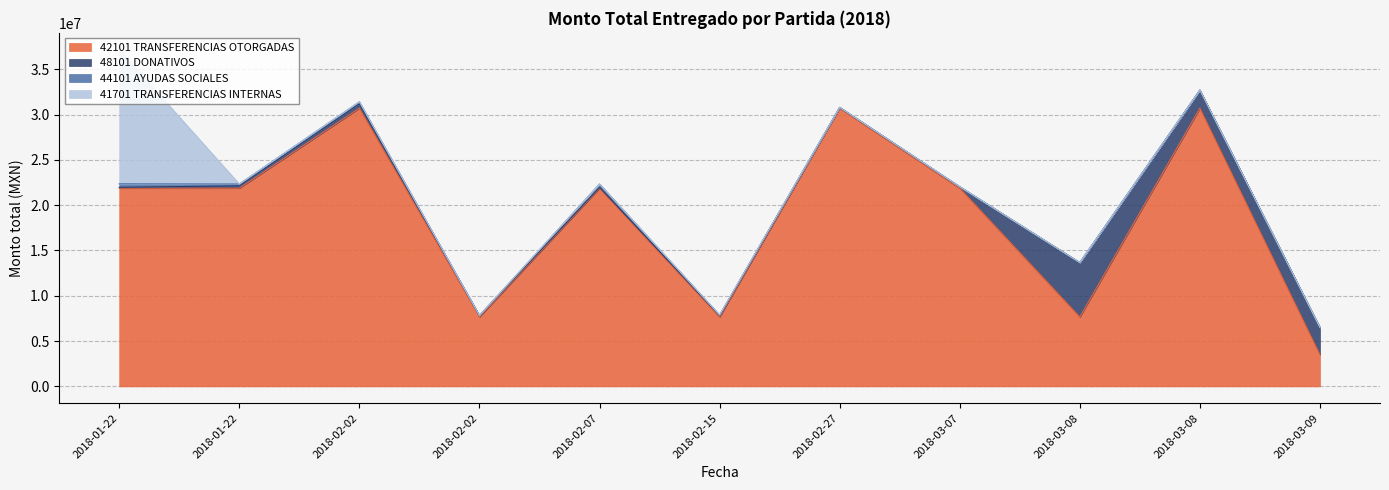

Where is 48101 DONATIVOS nearest to the value 3043691?

2018-03-09